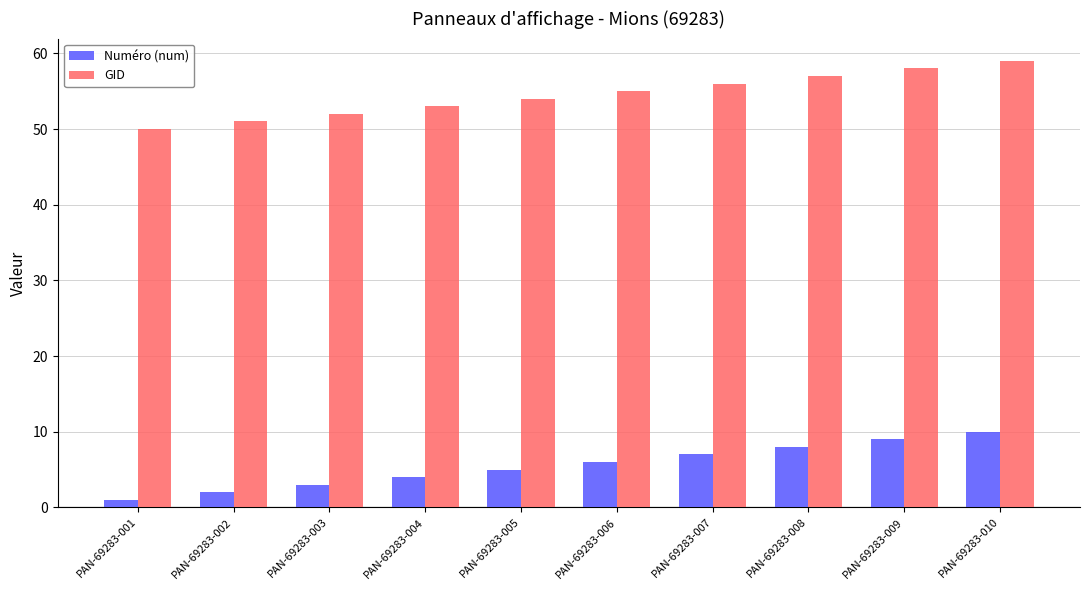

Is the value of GID at PAN-69283-001 greater than the value of Numéro (num) at PAN-69283-010?

Yes